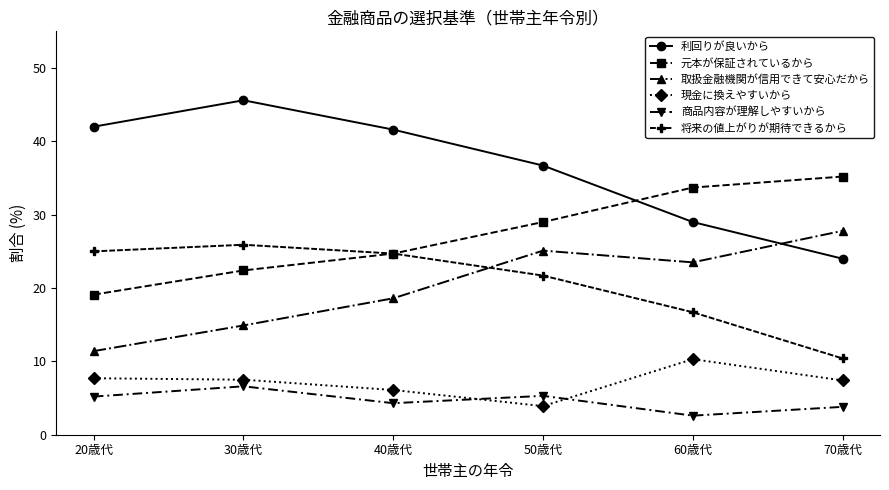

Rank the series by their maximum value, from lowest to highest.

商品内容が理解しやすいから, 現金に換えやすいから, 将来の値上がりが期待できるから, 取扱金融機関が信用できて安心だから, 元本が保証されているから, 利回りが良いから